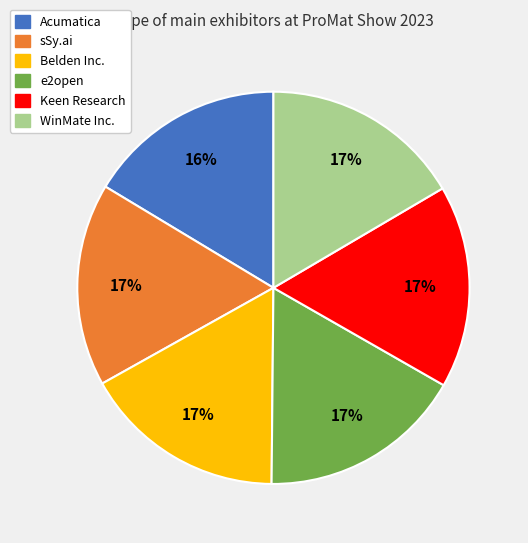

Approximately how many times larger is the value at WinMate Inc. compared to Keen Research?

1.0